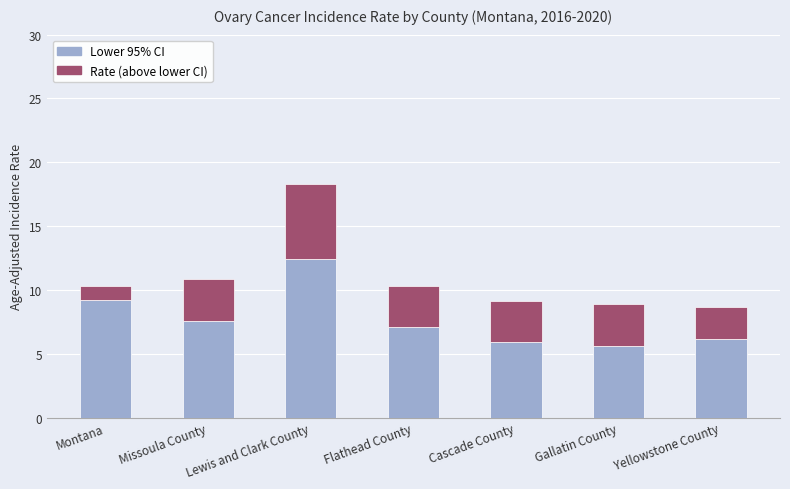

What is the total value across all series at Montana?

10.3